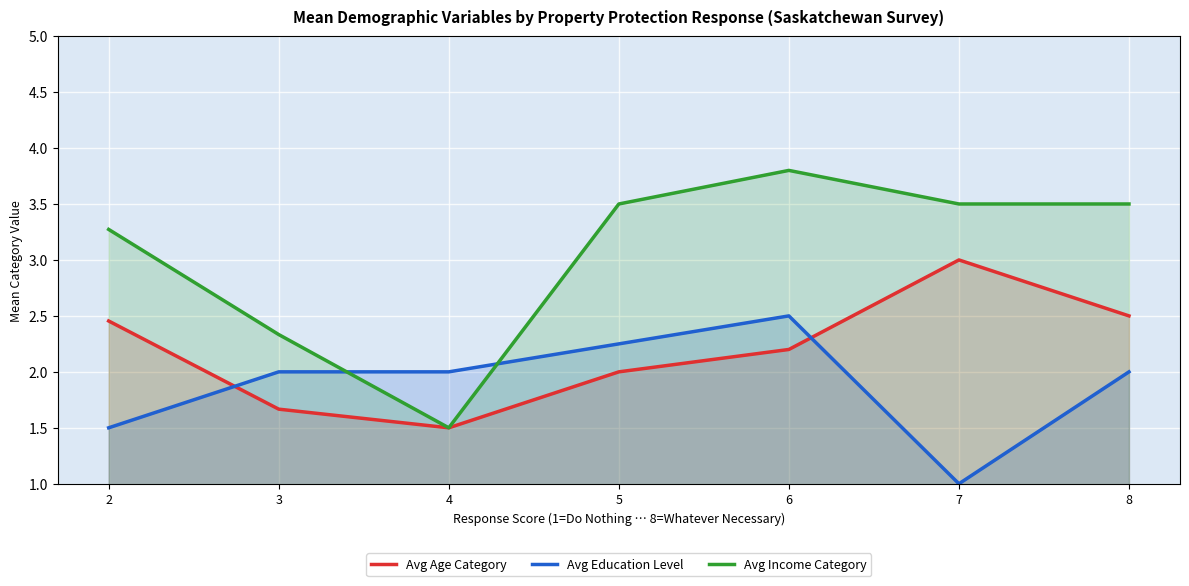

What is the difference between the Avg Education Level values at 8 and 7?

1.0